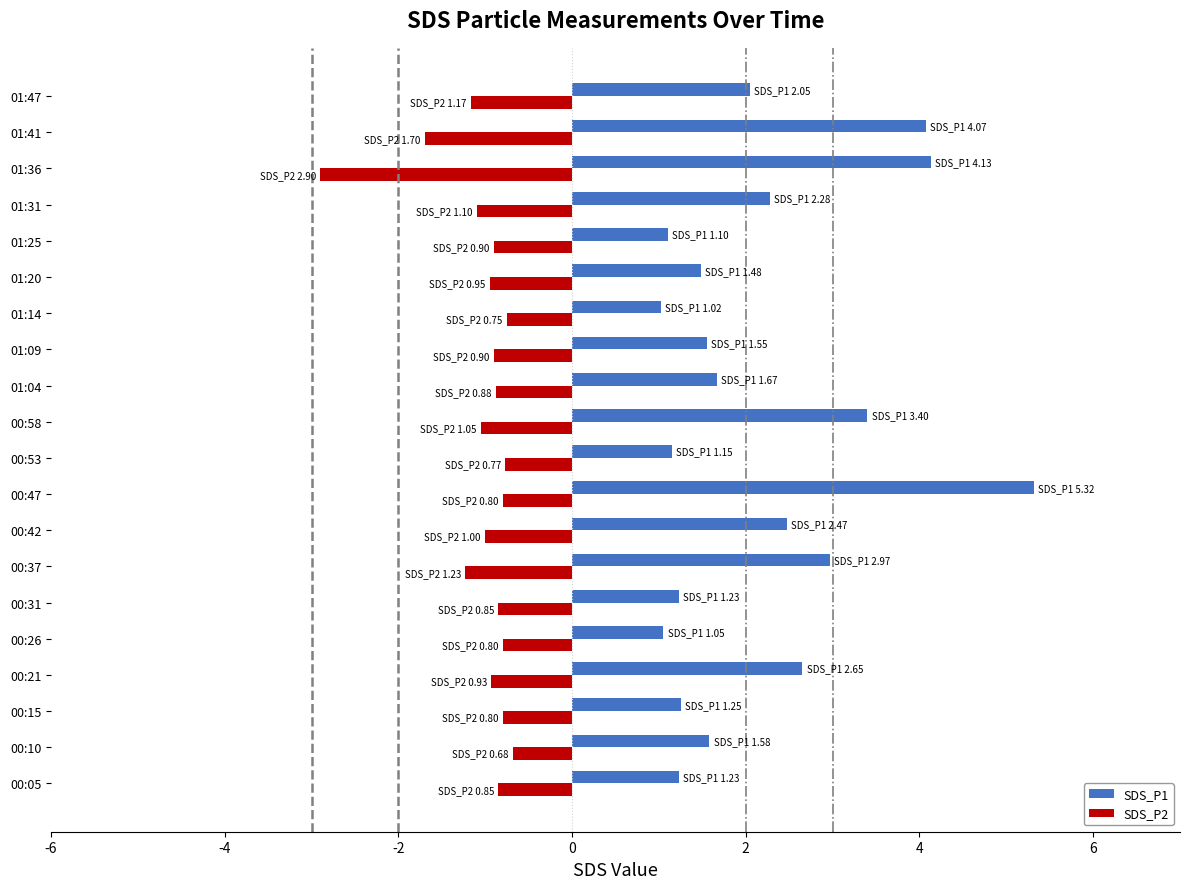

List the series in order of their overall mean, lowest first.

SDS_P2, SDS_P1